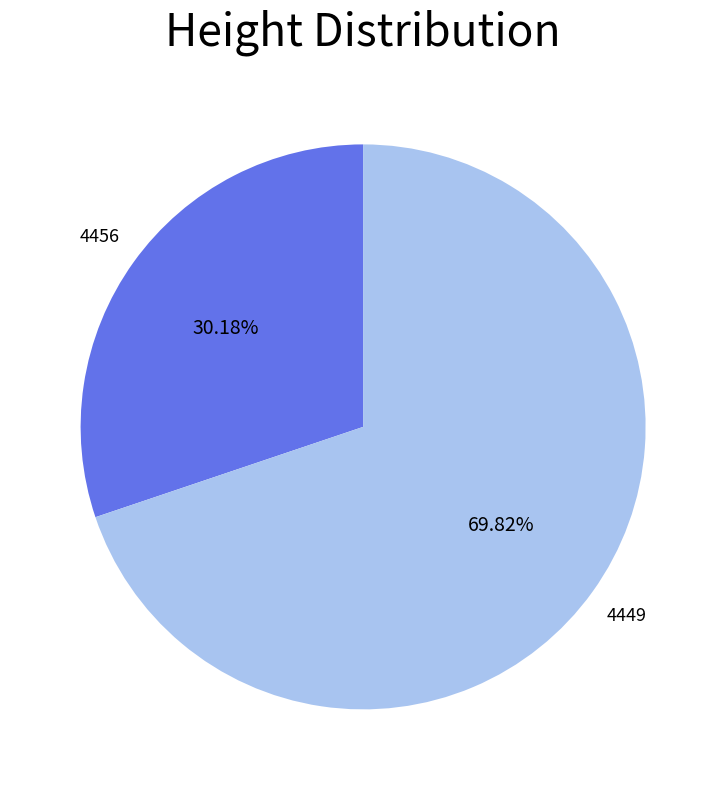

The 4456 slice represents 30% of the pie. True or false?

True